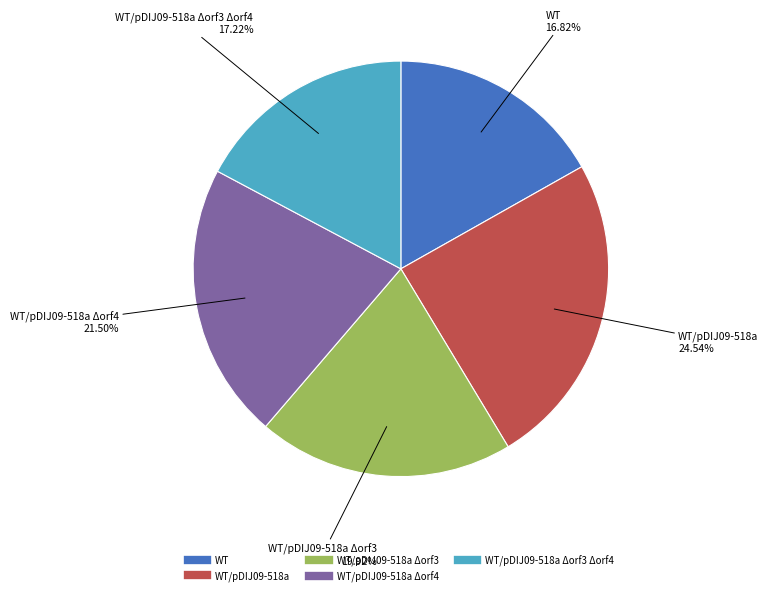

Does any single category account for the majority?

No